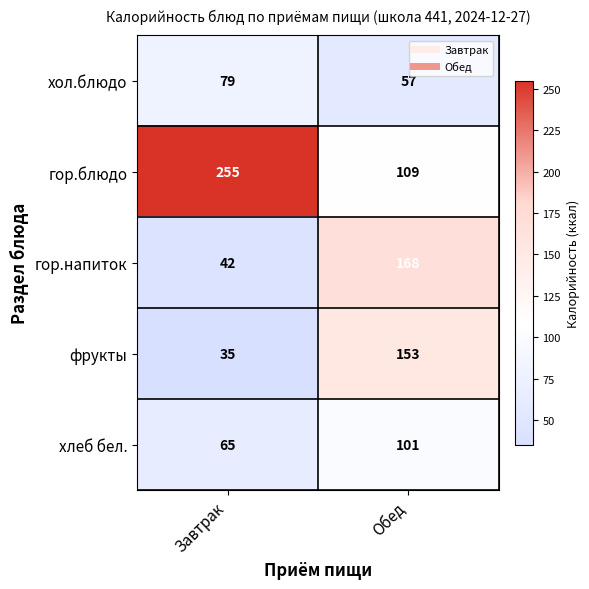

What is the difference between the гор.блюдо values at Завтрак and Обед?

146